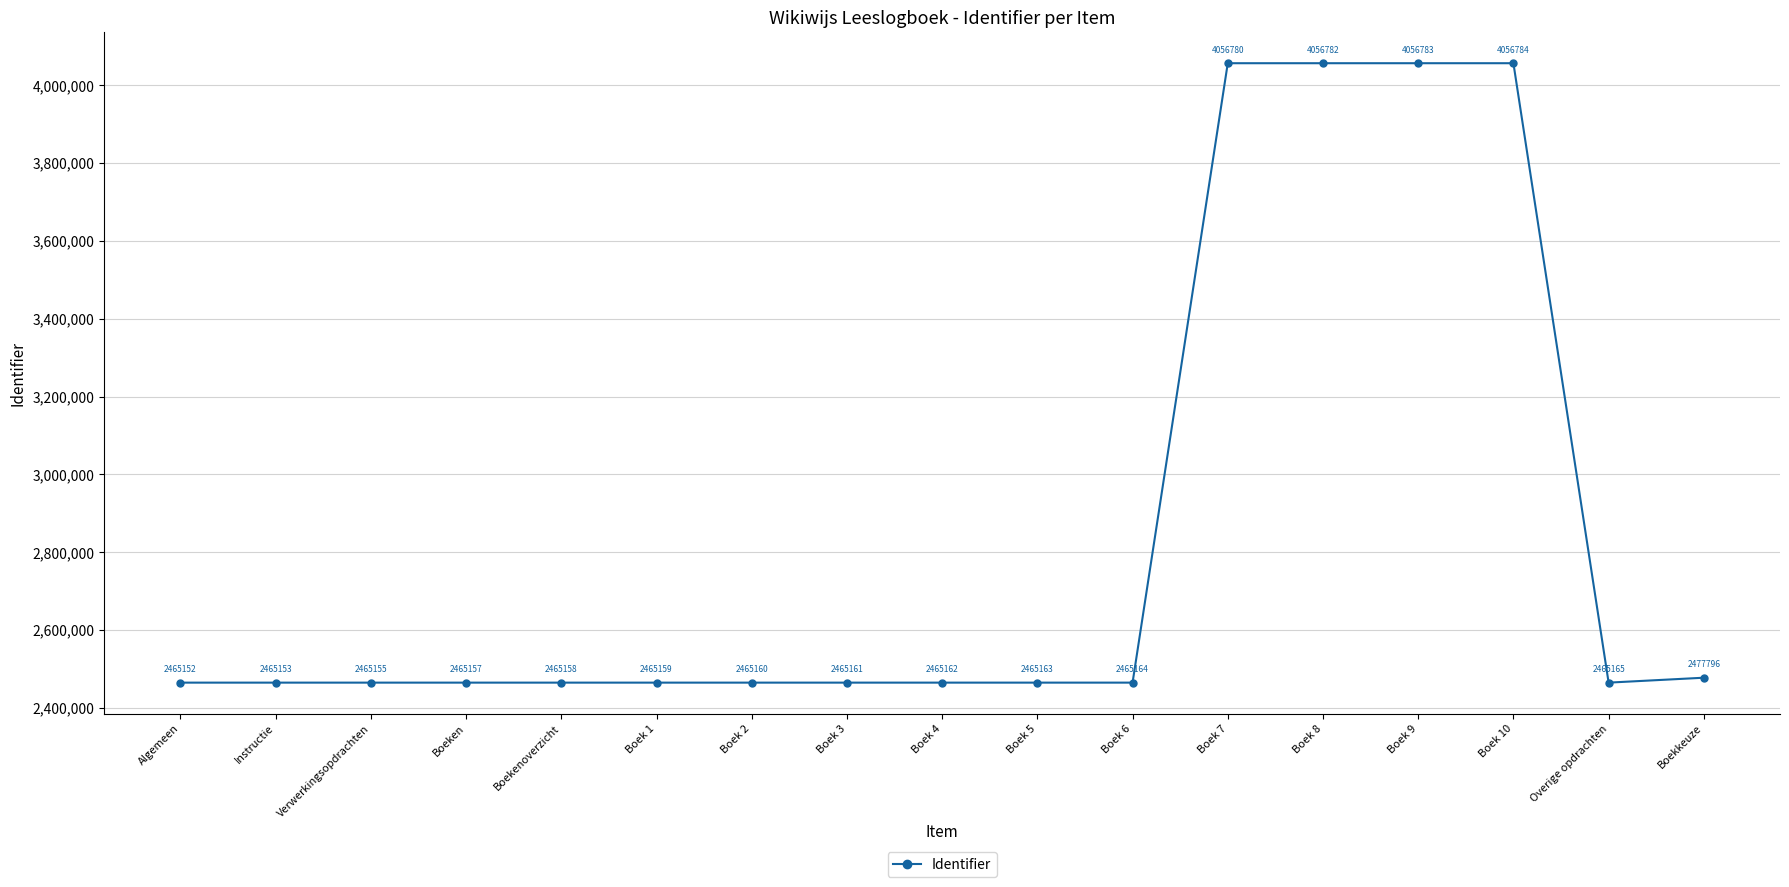

What is the smallest value displayed?

2465152